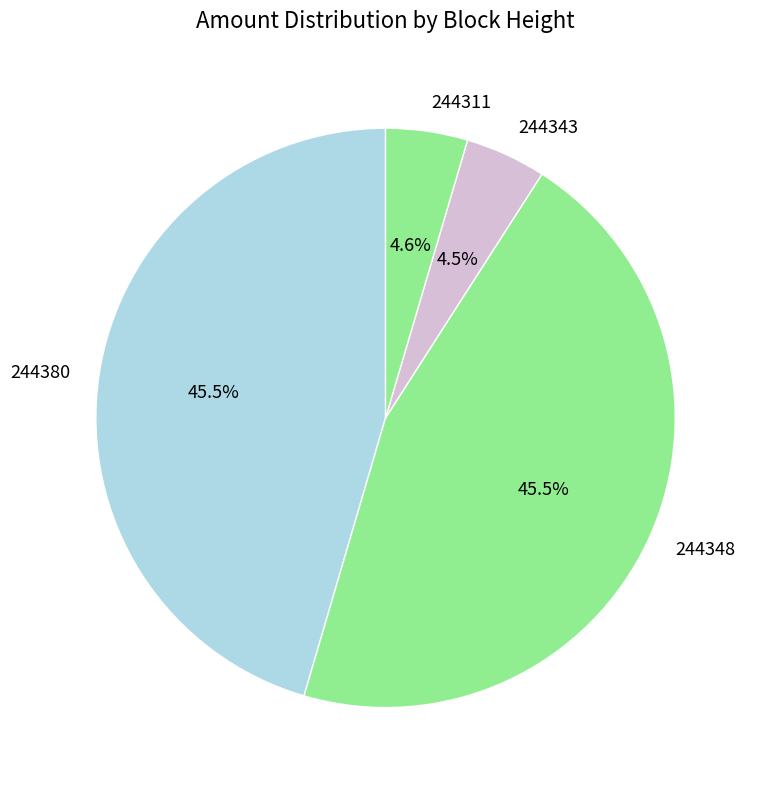

Which has a higher value, 244348 or 244311?

244348